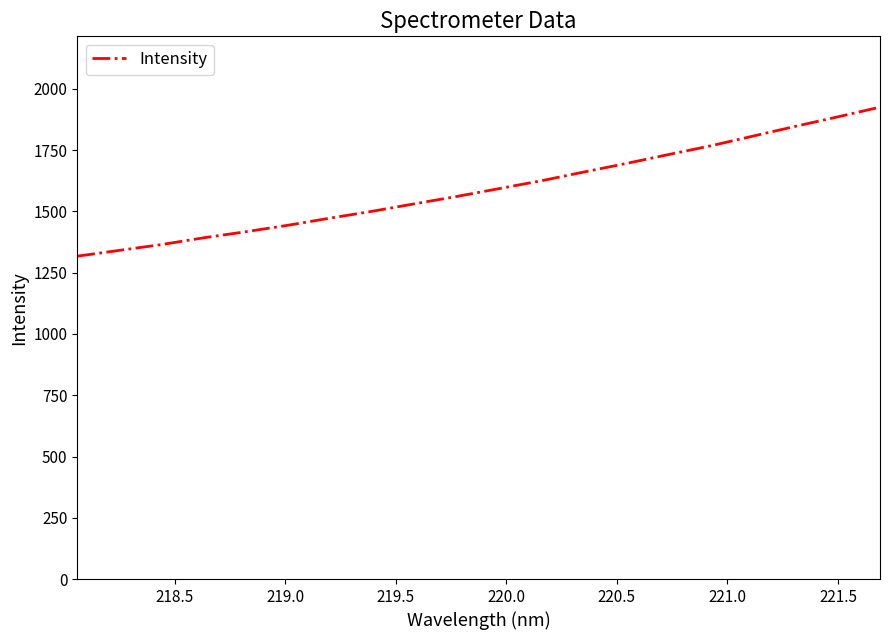

What is the minimum value shown in the chart?

1317.5